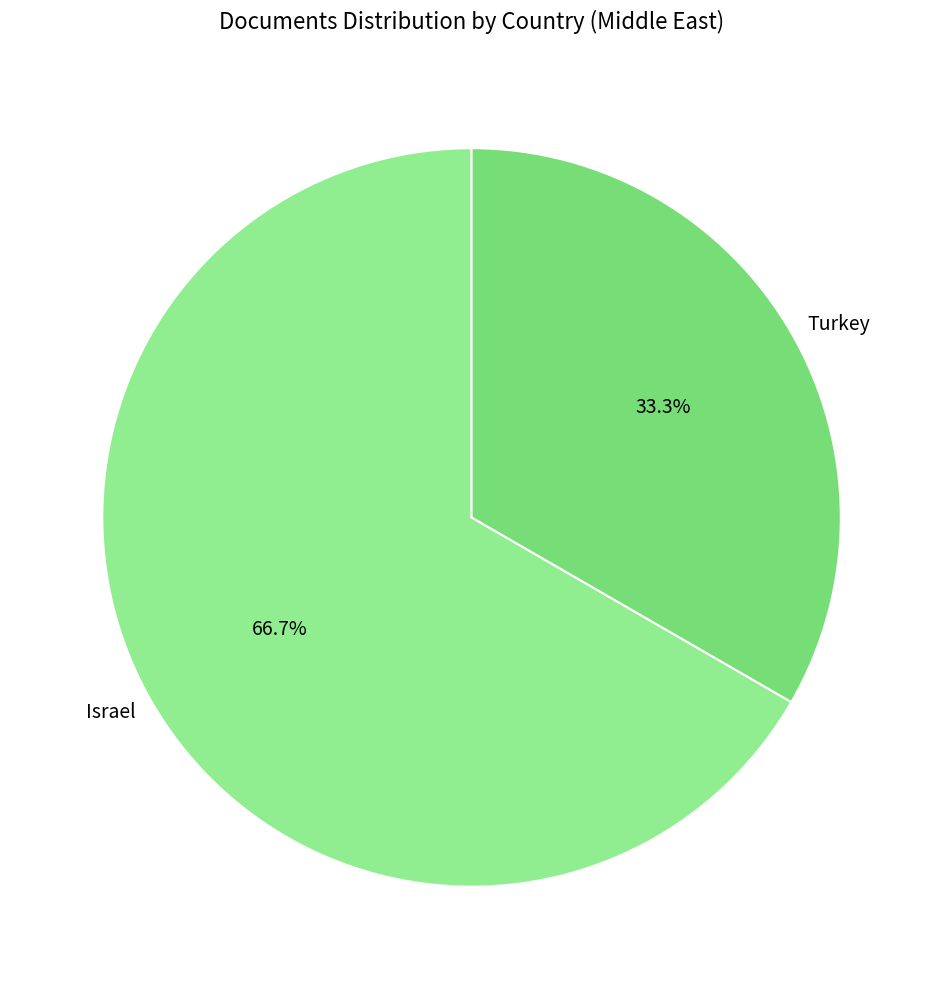

Rank the categories by value from lowest to highest.

Turkey, Israel